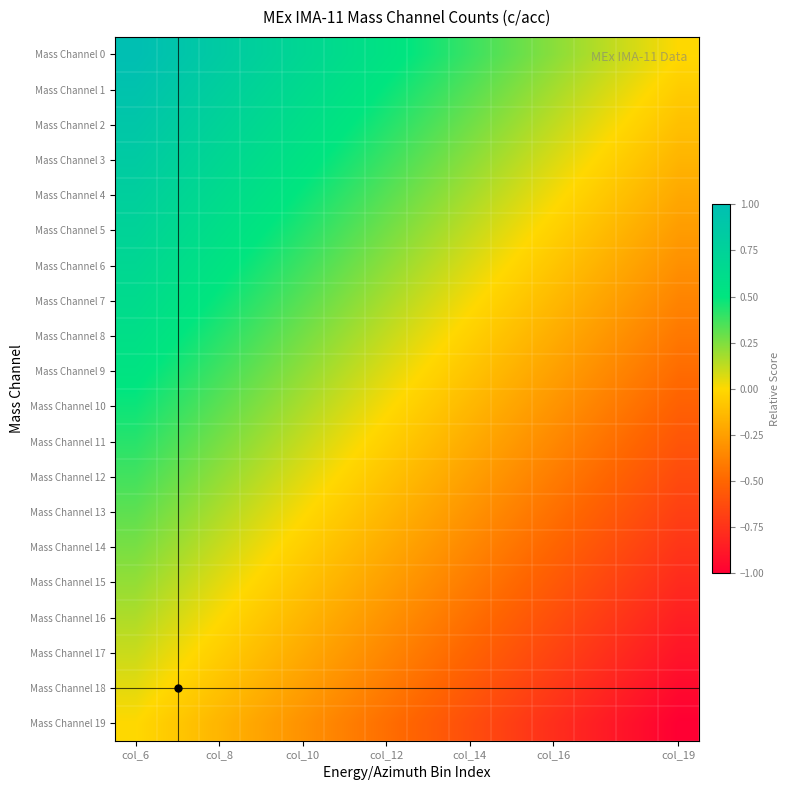

At how many categories does at least one series exceed 0?

13